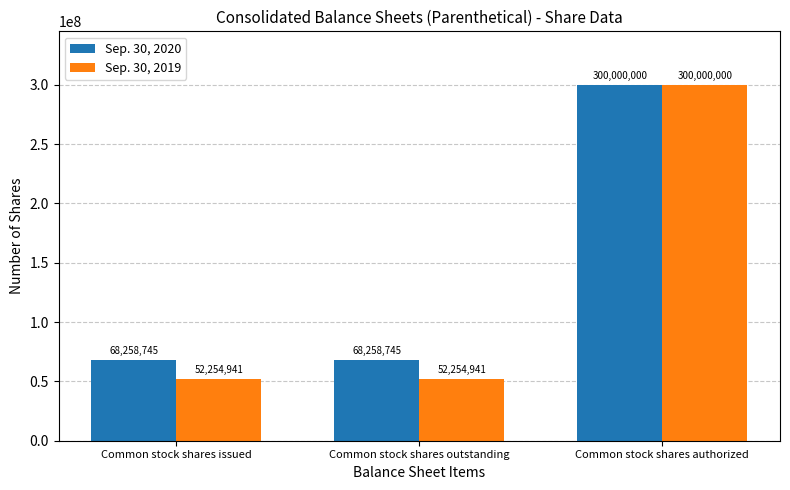

The value of Sep. 30, 2020 at Common stock shares outstanding is 68258745. True or false?

True